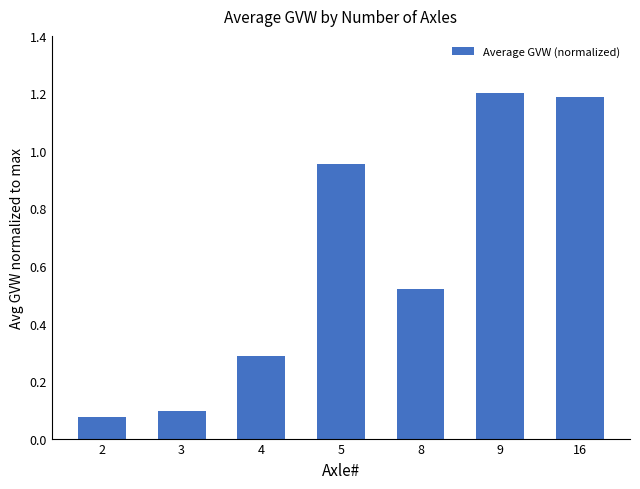

What is the sum of the values at 4 and 3?

0.4